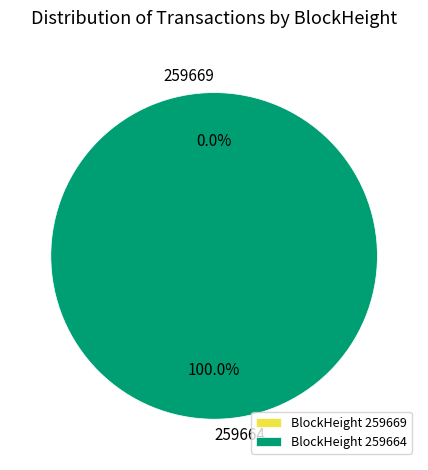

Do 259669 and 259664 together represent more than half of the pie?

Yes